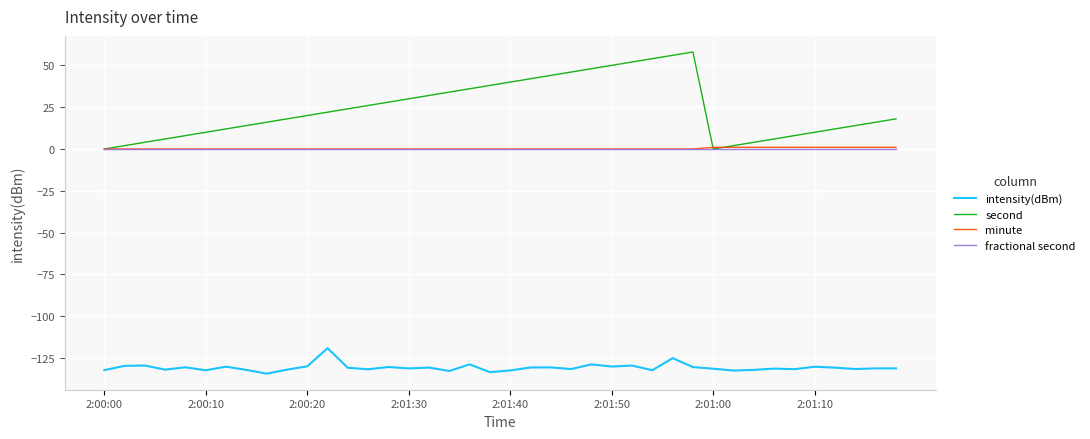

What is the highest value of the second series?

58.0